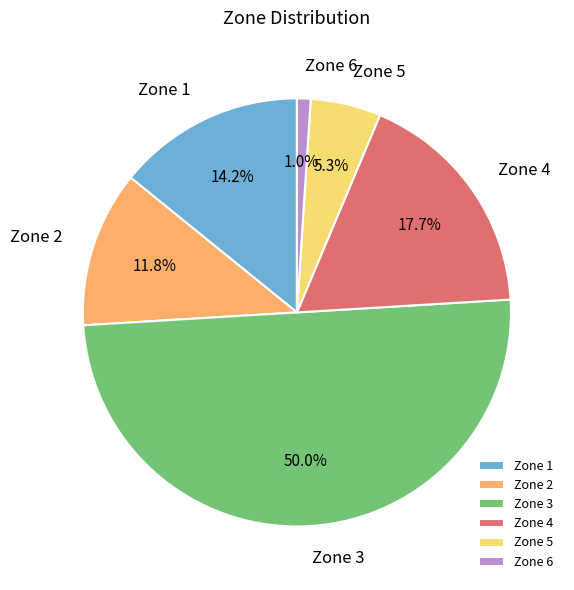

What percentage is the Zone 1 slice, to the nearest percent?

14%